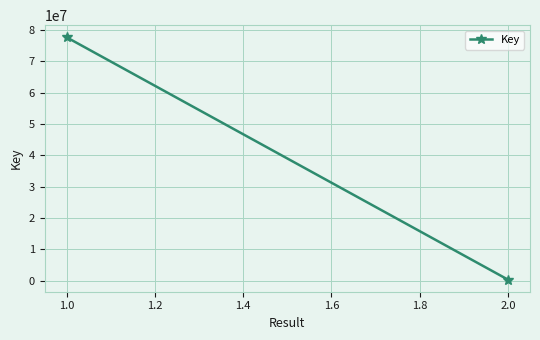

What is the sum of the values at 1.0 and 2.0?

78044673